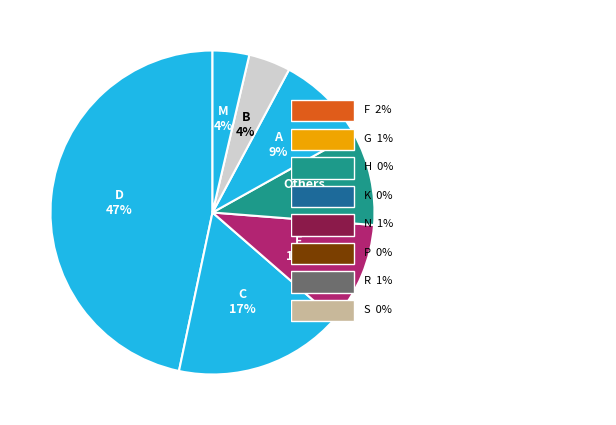

Count the number of slices in the pie.

7